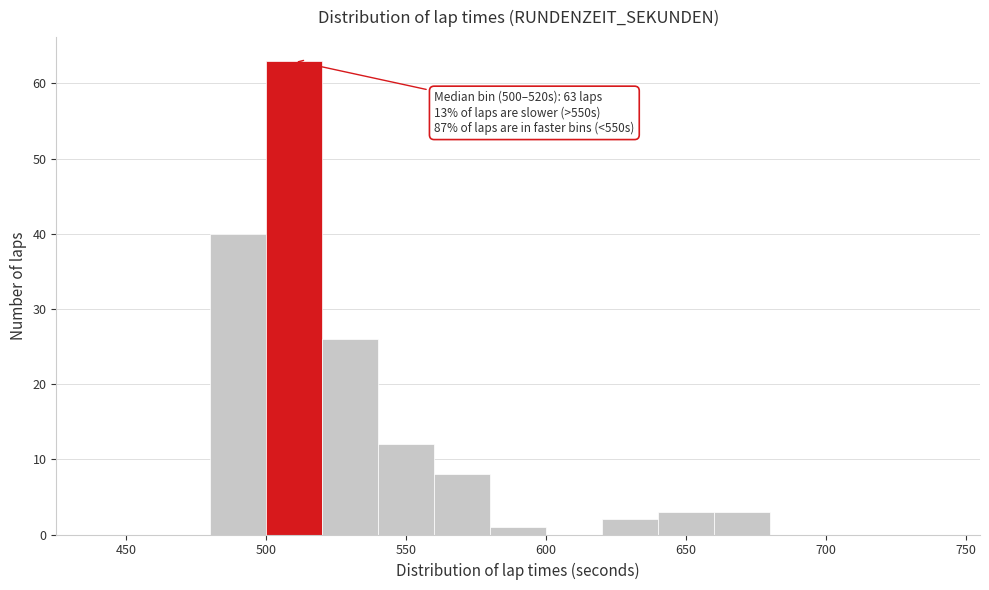

Which range on the x-axis has the tallest bar?

500 to 520